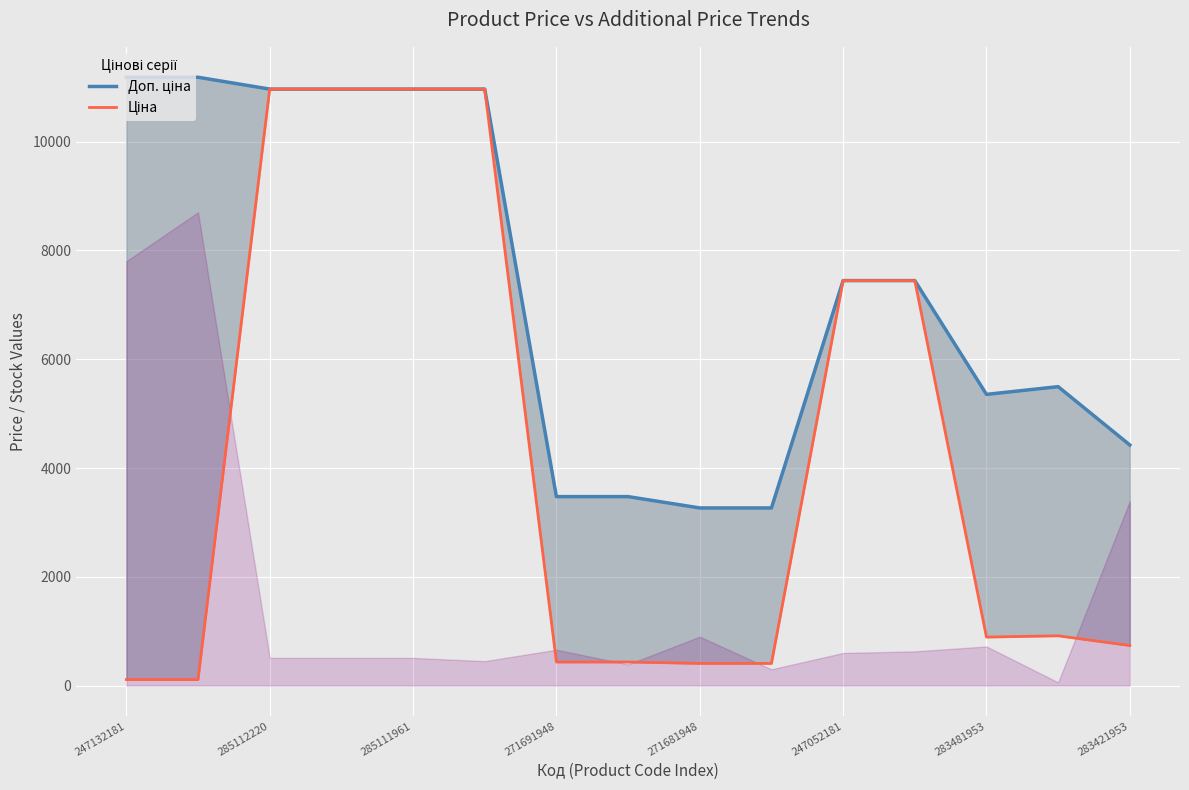

What is the spread (max minus min) of values at 13?

4579.2